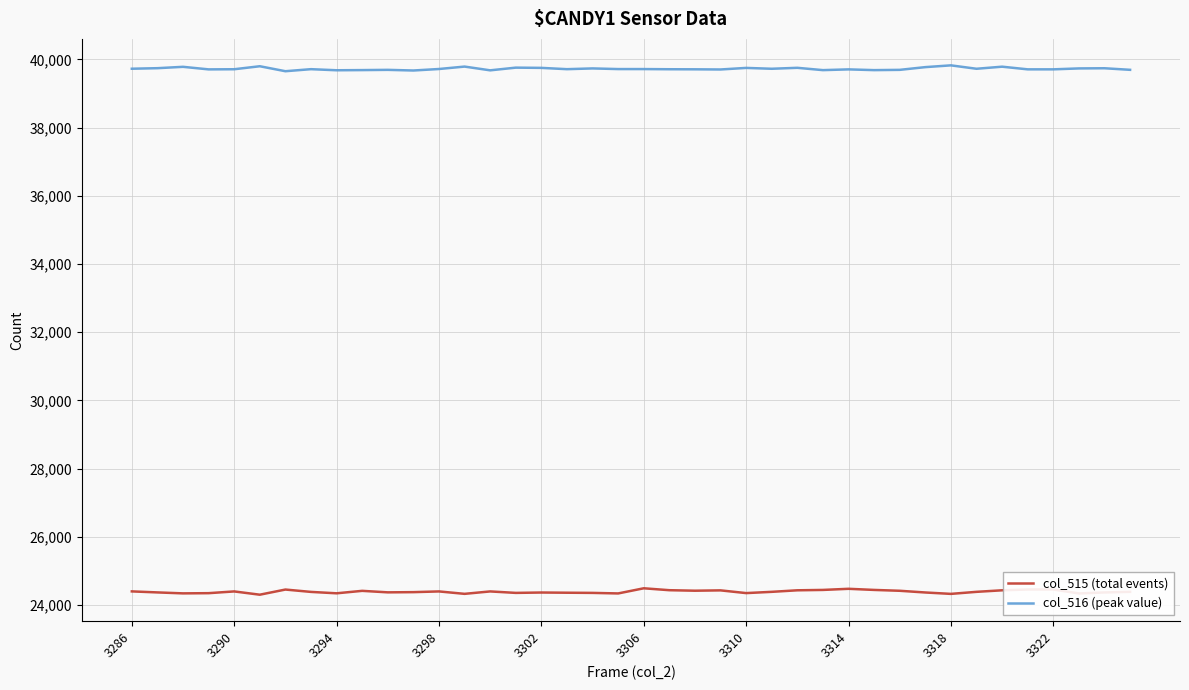

What is the maximum value for col_516 (peak value)?

39825